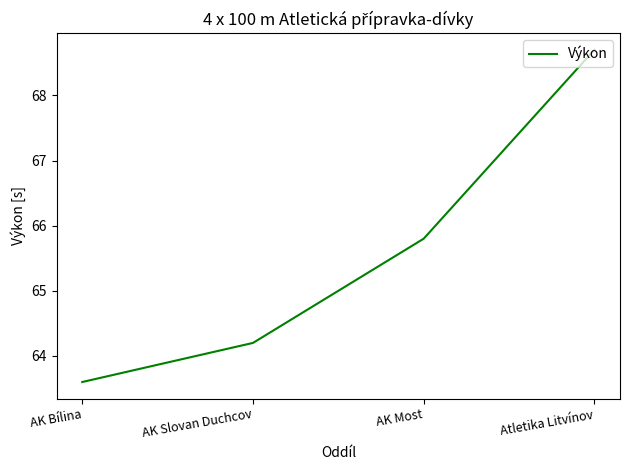

List the labels in order of value, largest first.

Atletika Litvínov, AK Most, AK Slovan Duchcov, AK Bílina